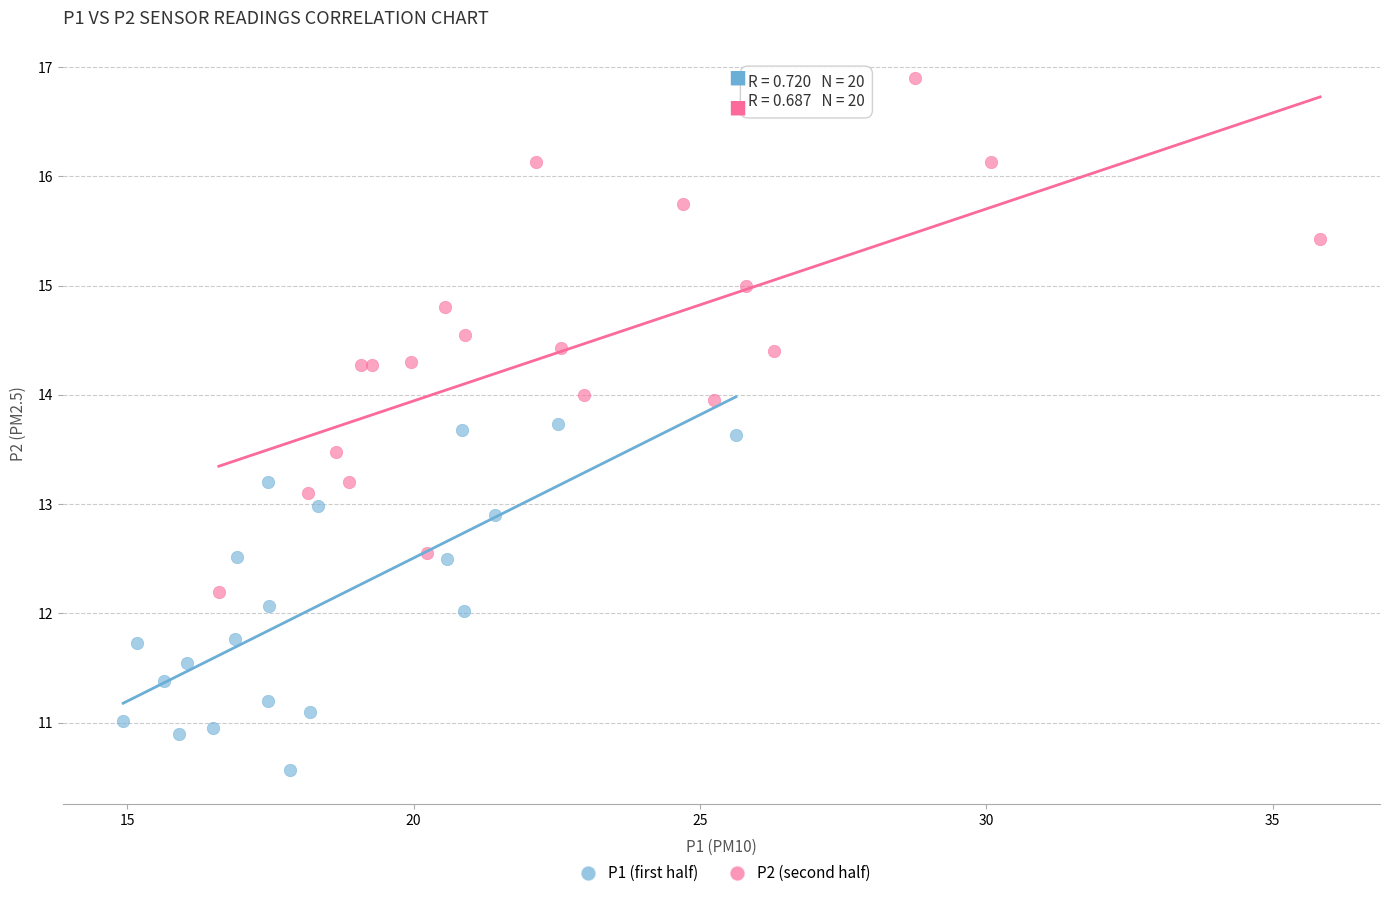

What are all the series names shown in the legend?

P1 (first half), P2 (second half)